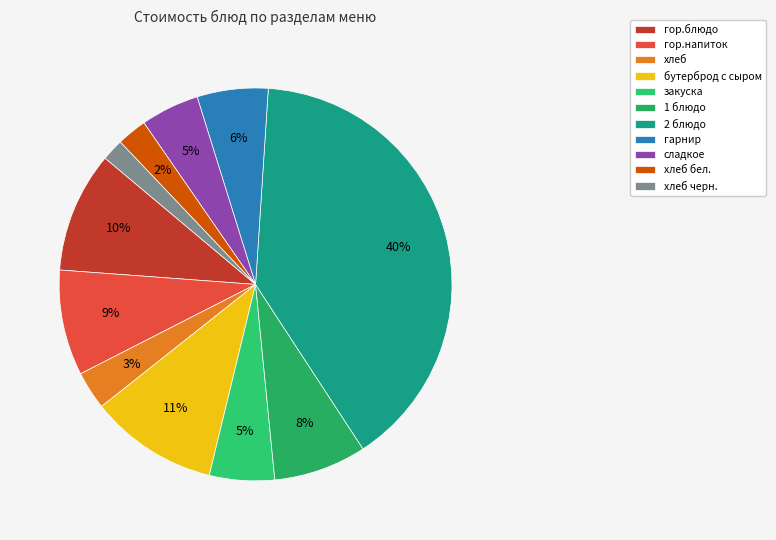

Does 1 блюдо account for over 50% of the chart?

No